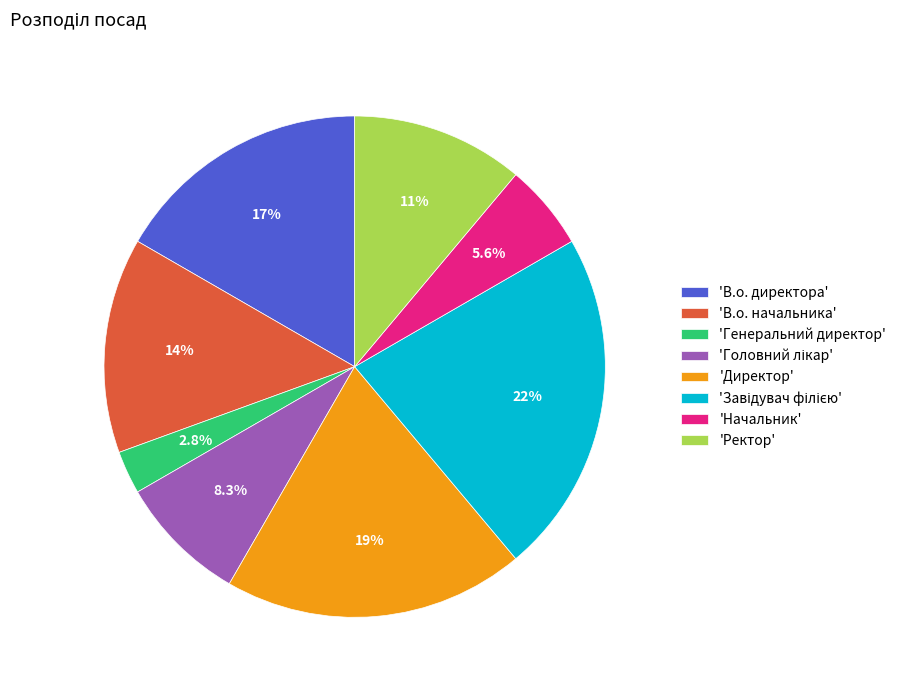

Which slice is the smallest?

'Генеральний директор'